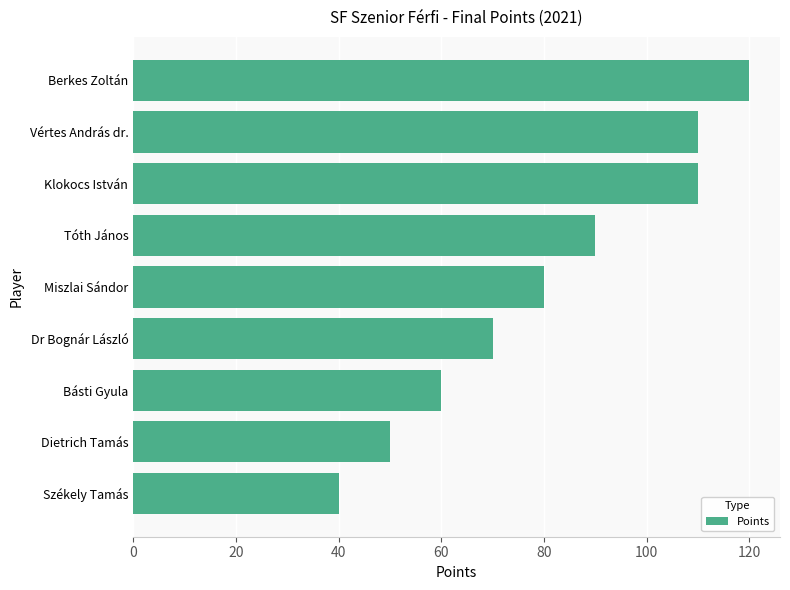

What is the label of the 3rd bar from the bottom?

Básti Gyula